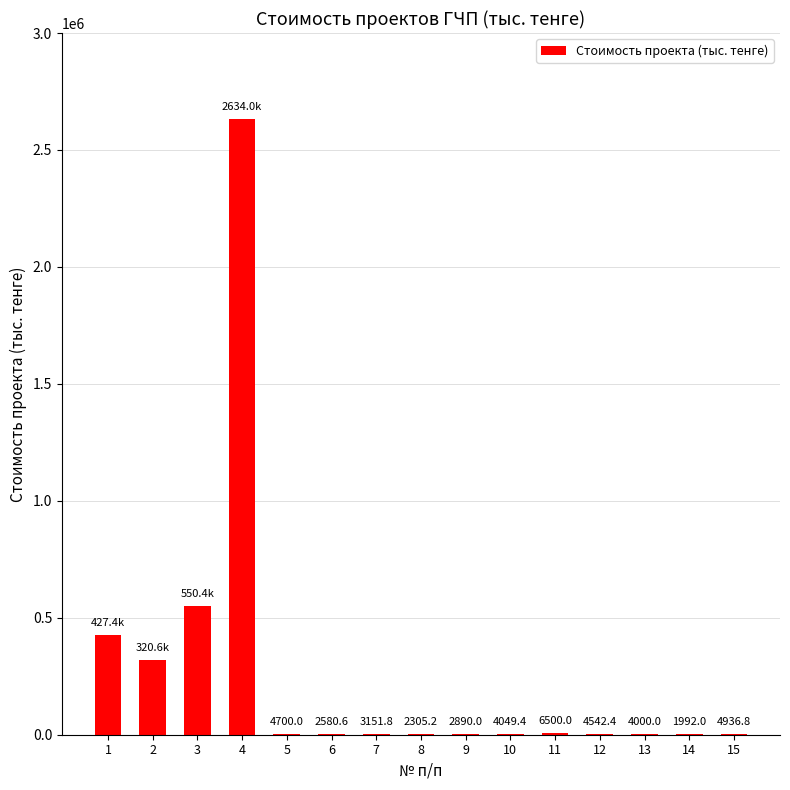

What value does the data have at 10?

4049.4